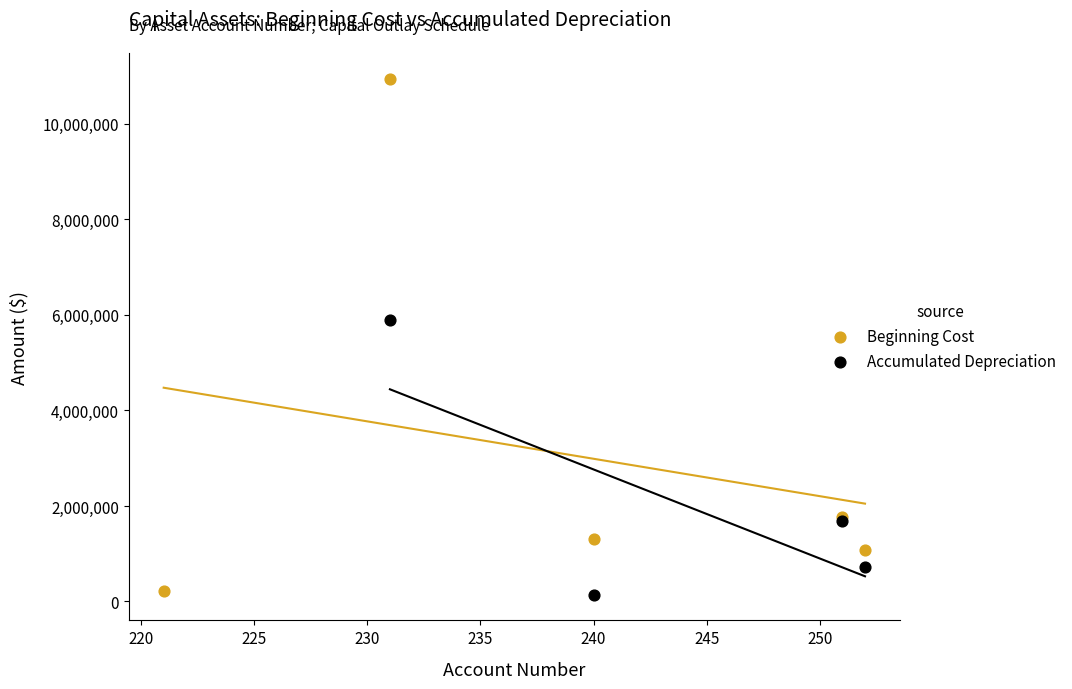

Which series has the widest spread of Y values?

Beginning Cost